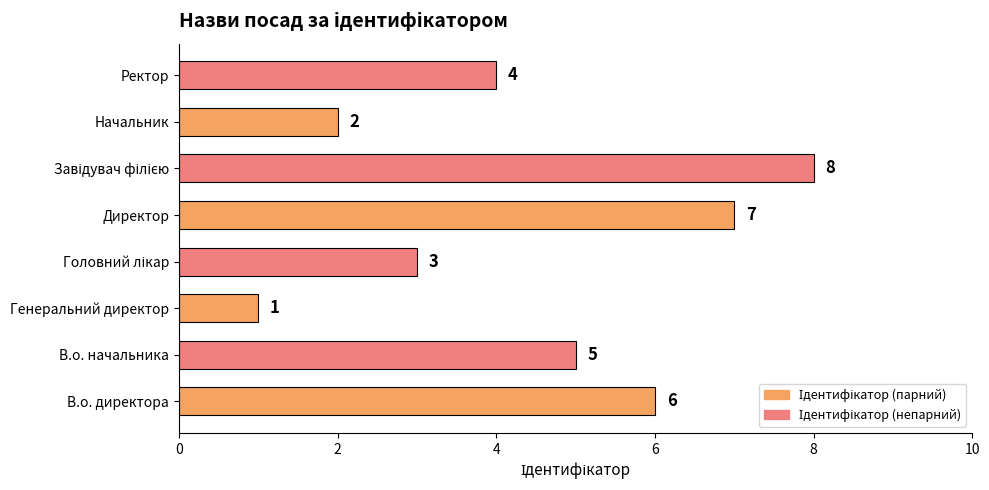

Does the chart contain stacked bars?

No